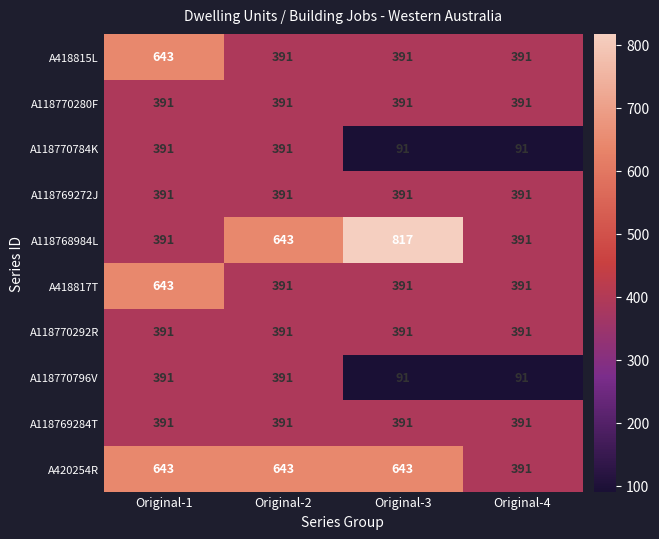

What is the sum of the A118770784K values at Original-3 and Original-1?

482